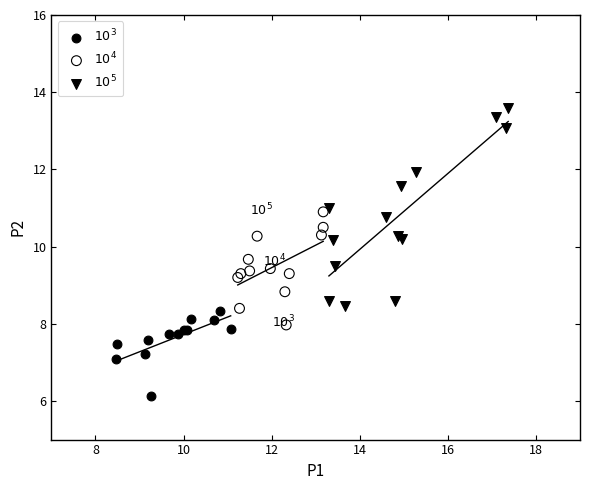

Which series reaches the minimum Y coordinate?

$10^3$